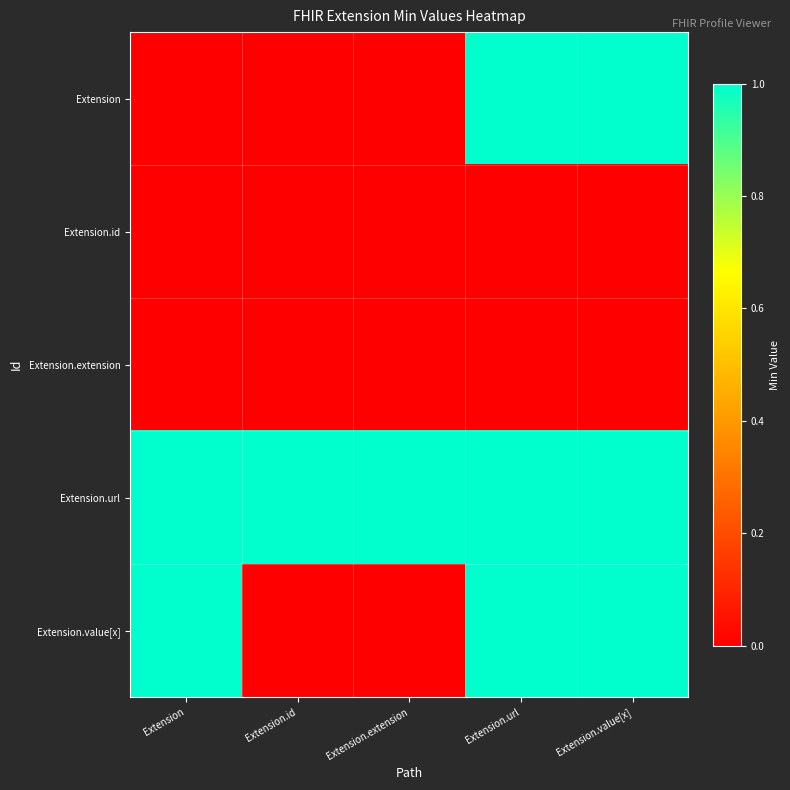

At which category is the sum across all series the highest?

Extension.url